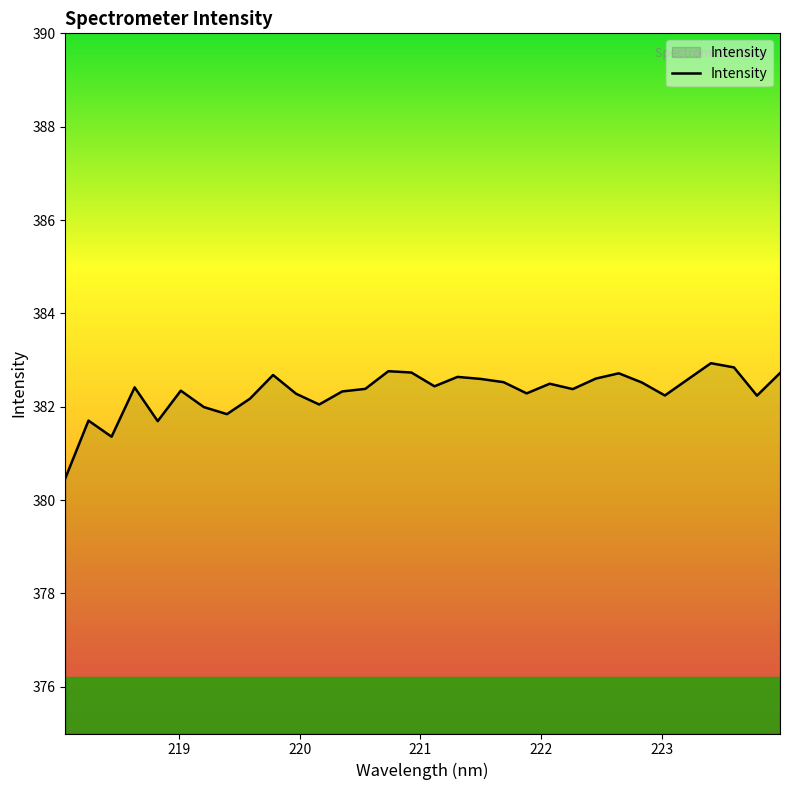

What is the difference between the maximum and minimum values?

2.5